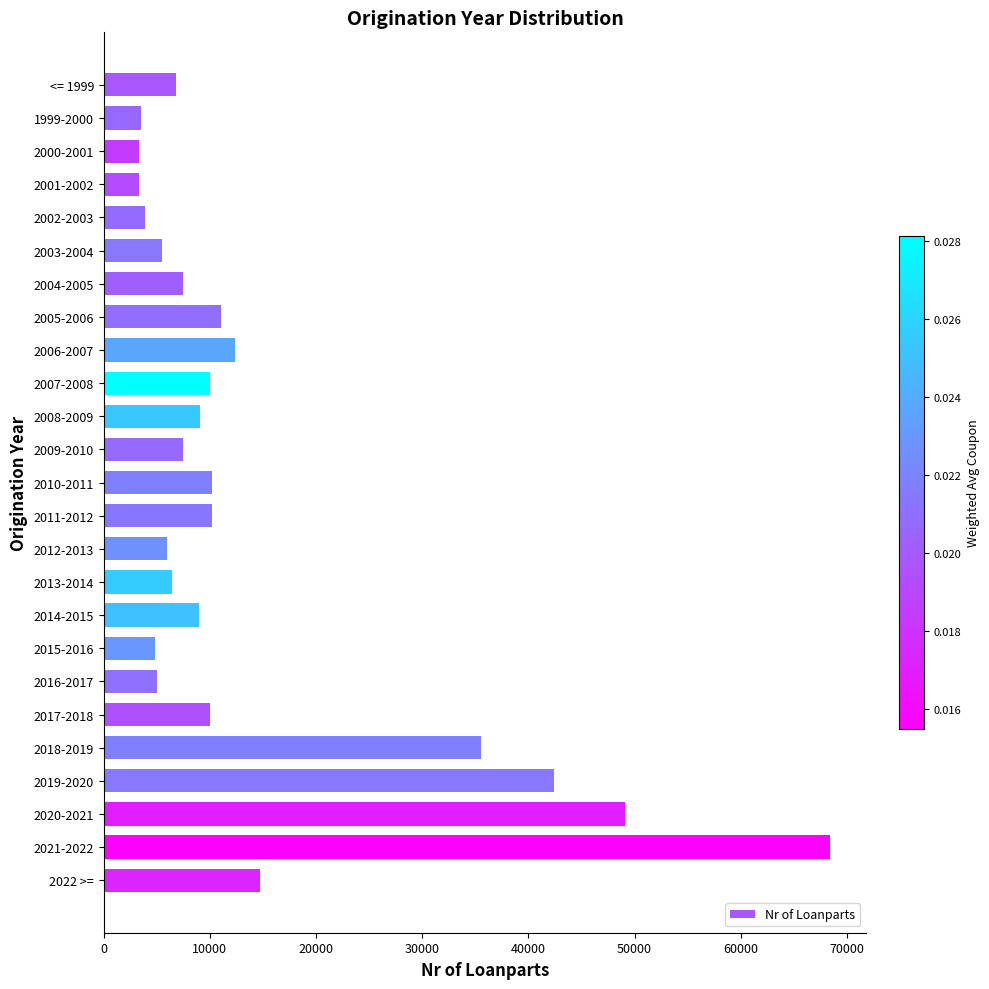

What is the sum of all values?

355821